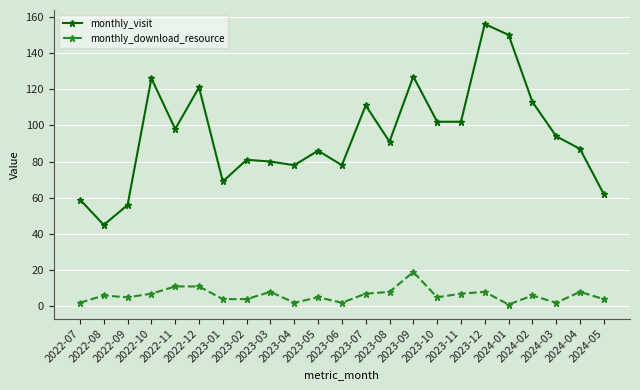

What is the difference between the monthly_visit values at 2022-12 and 2023-05?

35